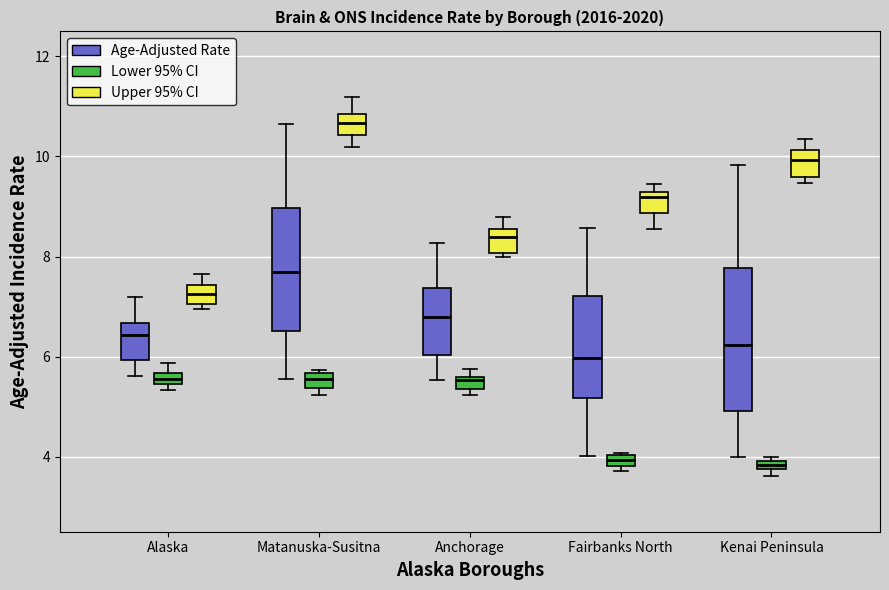

Which box is the tallest, from its lower edge to its upper edge?

Kenai Peninsula (Age-Adjusted Rate)